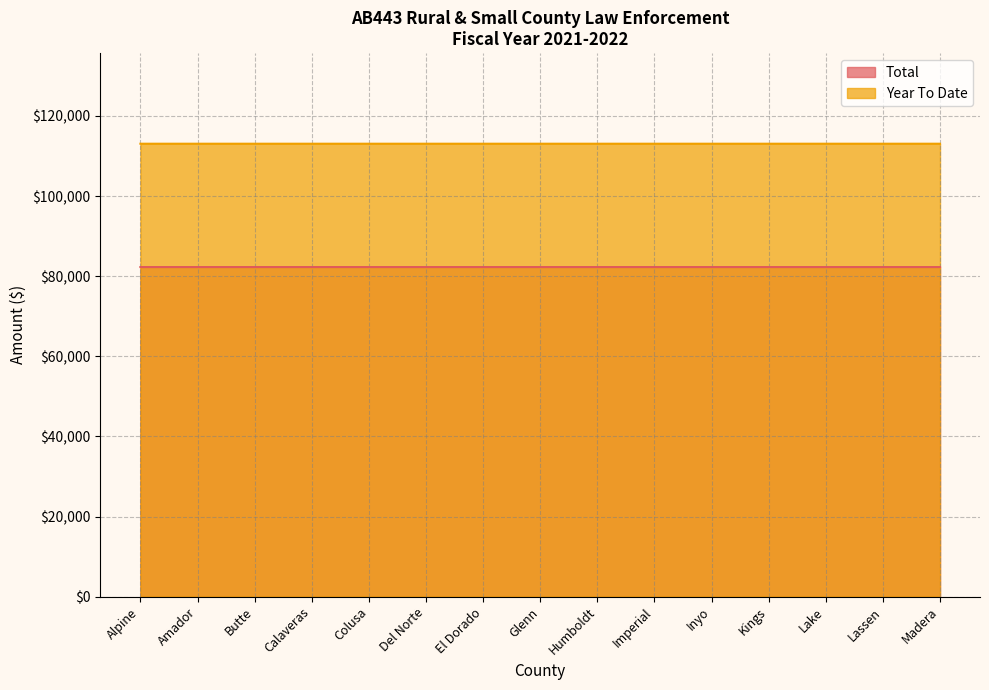

What is the label of the 9th point from the right?

El Dorado